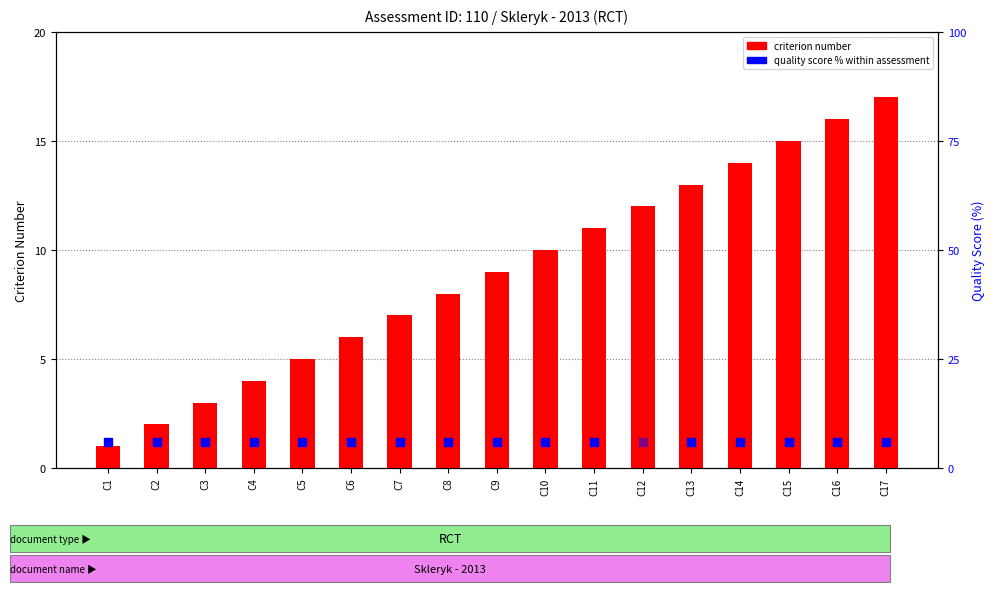

Between C7 and C1, which is larger?

C7